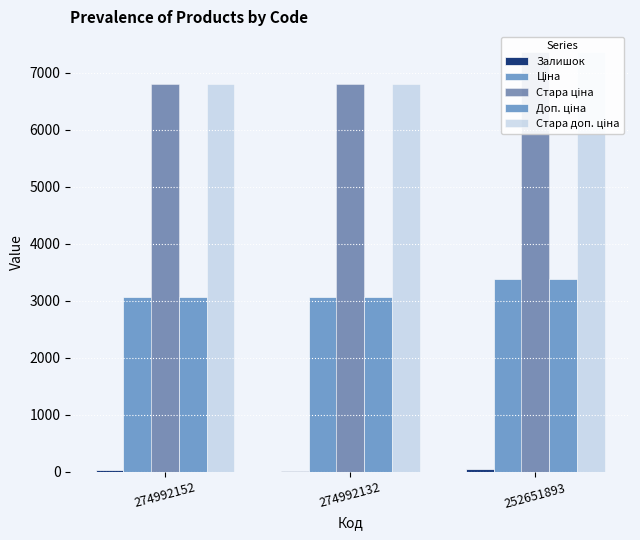

What is the sum of all Ціна values?

9505.0